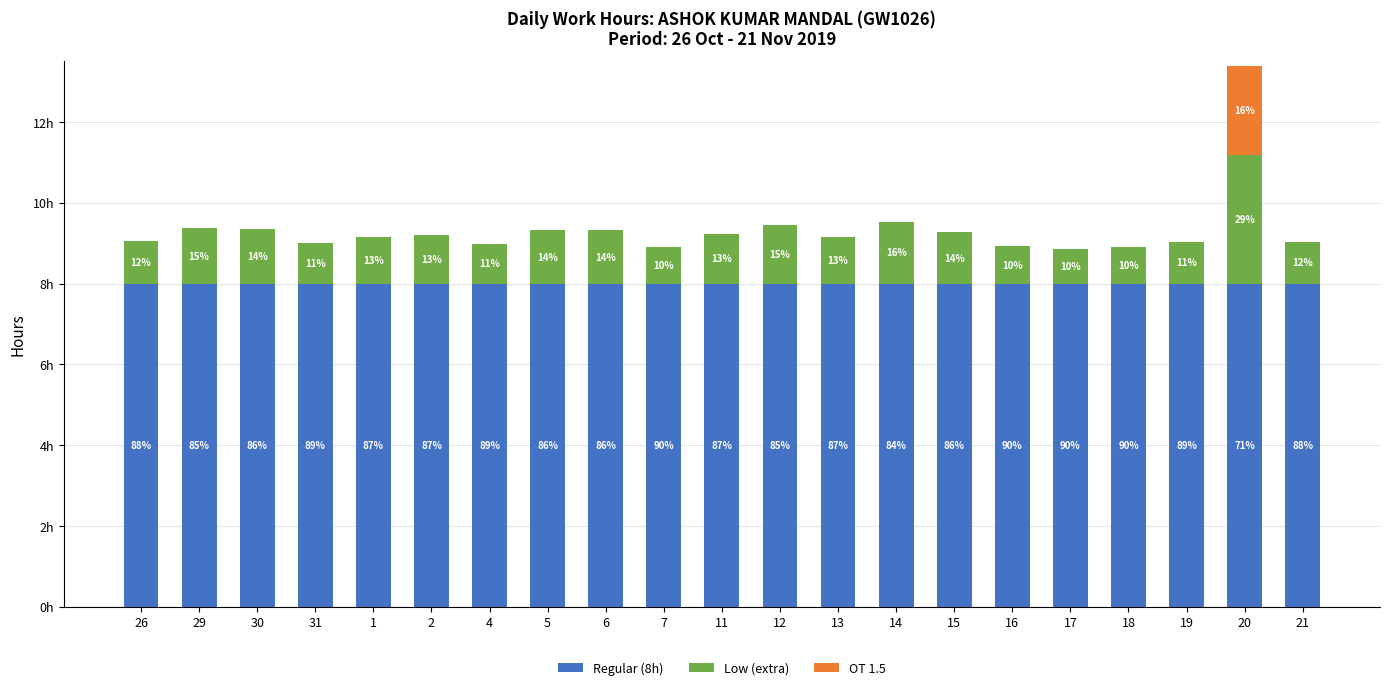

What is the label of the 5th bar from the right?

17